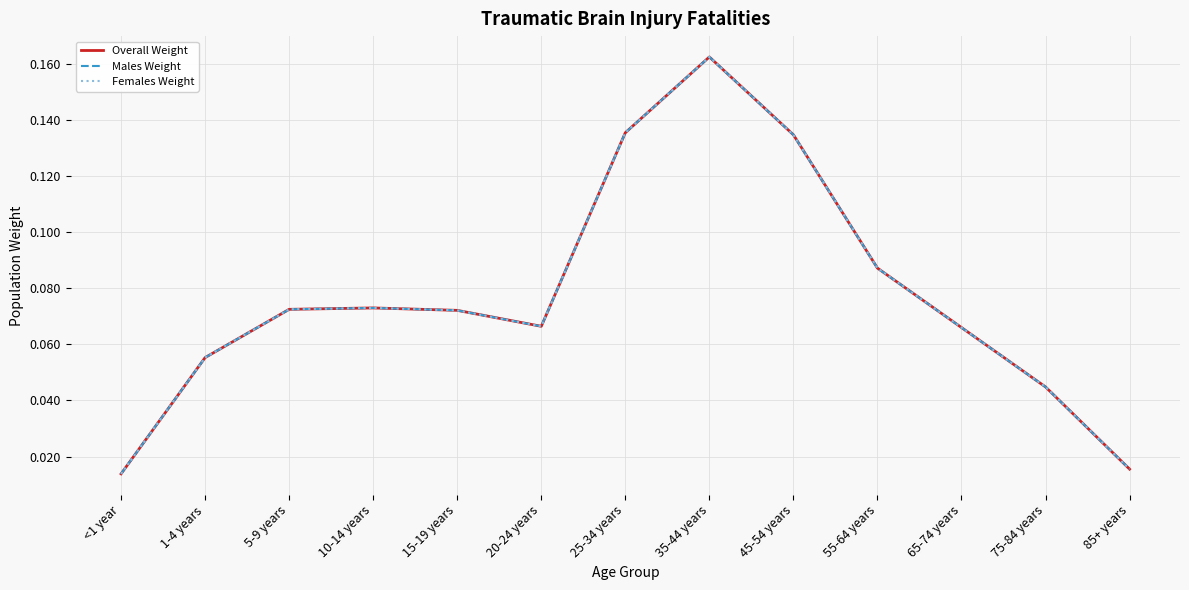

Is this an area chart (filled region under the line)?

No